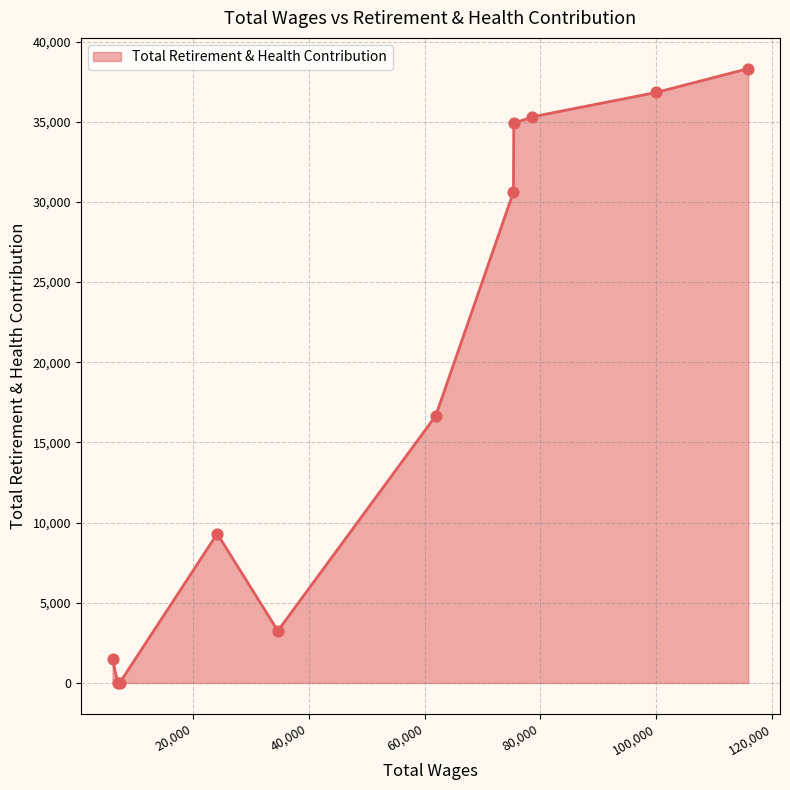

What is the maximum value shown in the chart?

38311